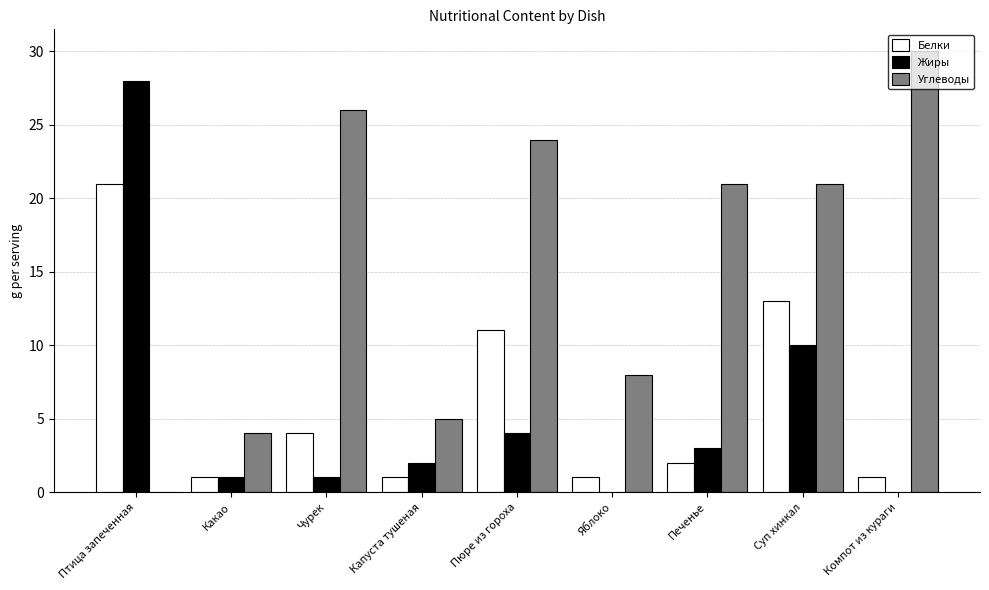

Between Чурек and Печенье, which series saw the biggest shift?

Углеводы